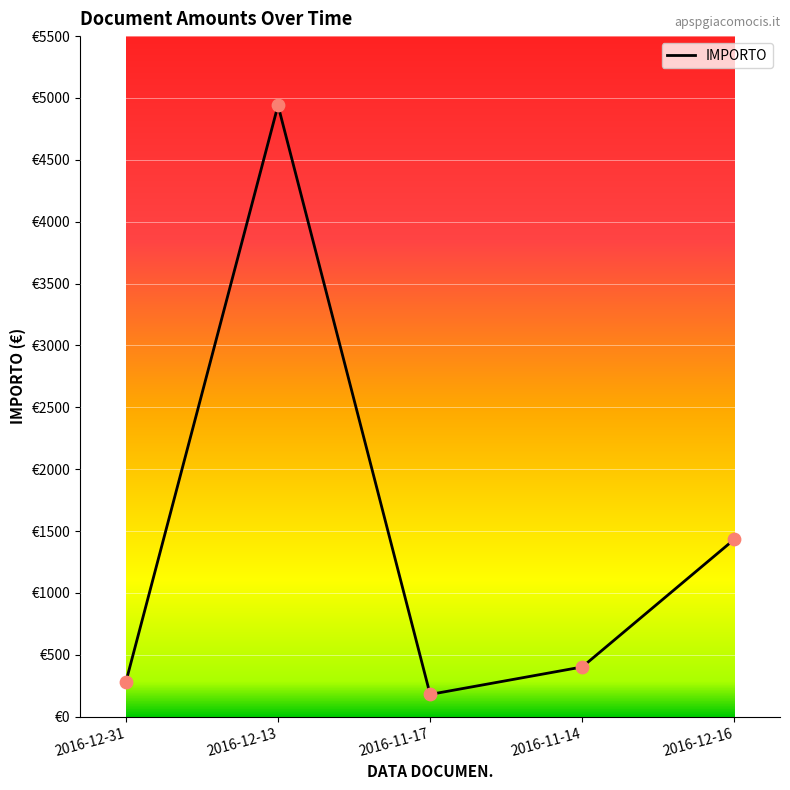

What is the change in value from 2016-11-17 to 2016-11-14?

+222.0